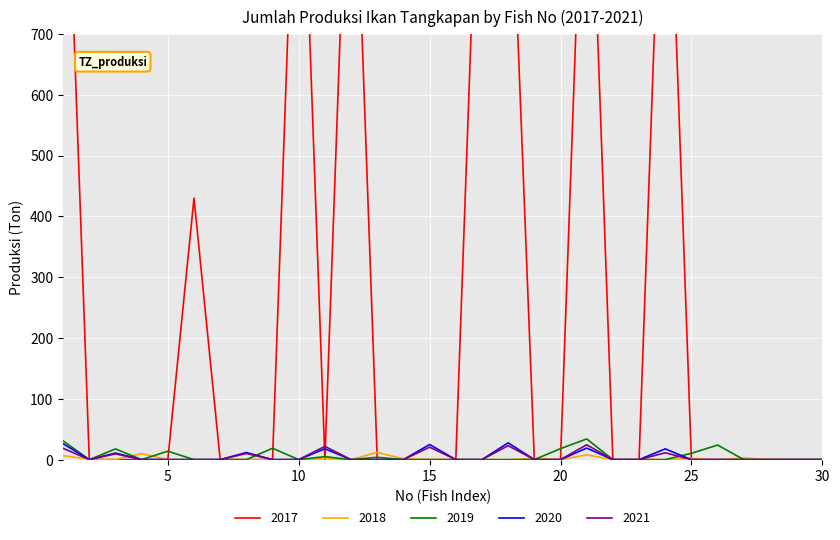

The value of 2020 at 4 is 0.0. True or false?

True